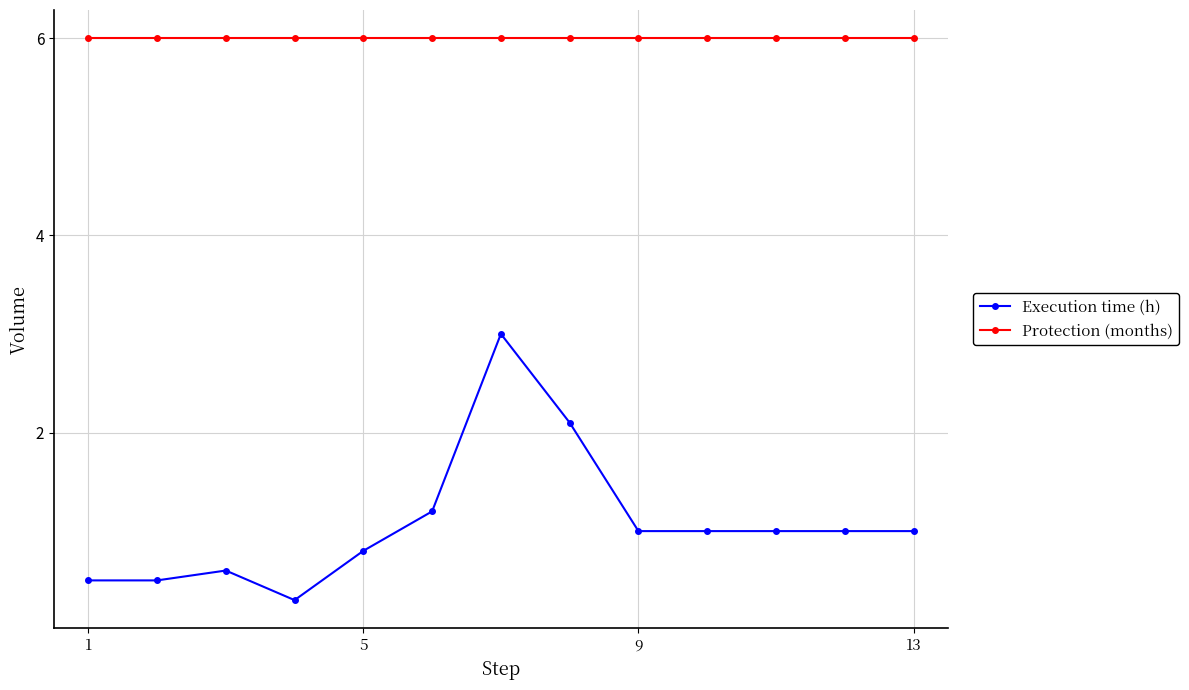

Reading right to left, list all the values displayed in this chart.

Execution time (h): 1.0	1.0	1.0	1.0	1.0	2.1	3.0	1.2	0.8	0.3	0.6	0.5	0.5
Protection (months): 6.0	6.0	6.0	6.0	6.0	6.0	6.0	6.0	6.0	6.0	6.0	6.0	6.0